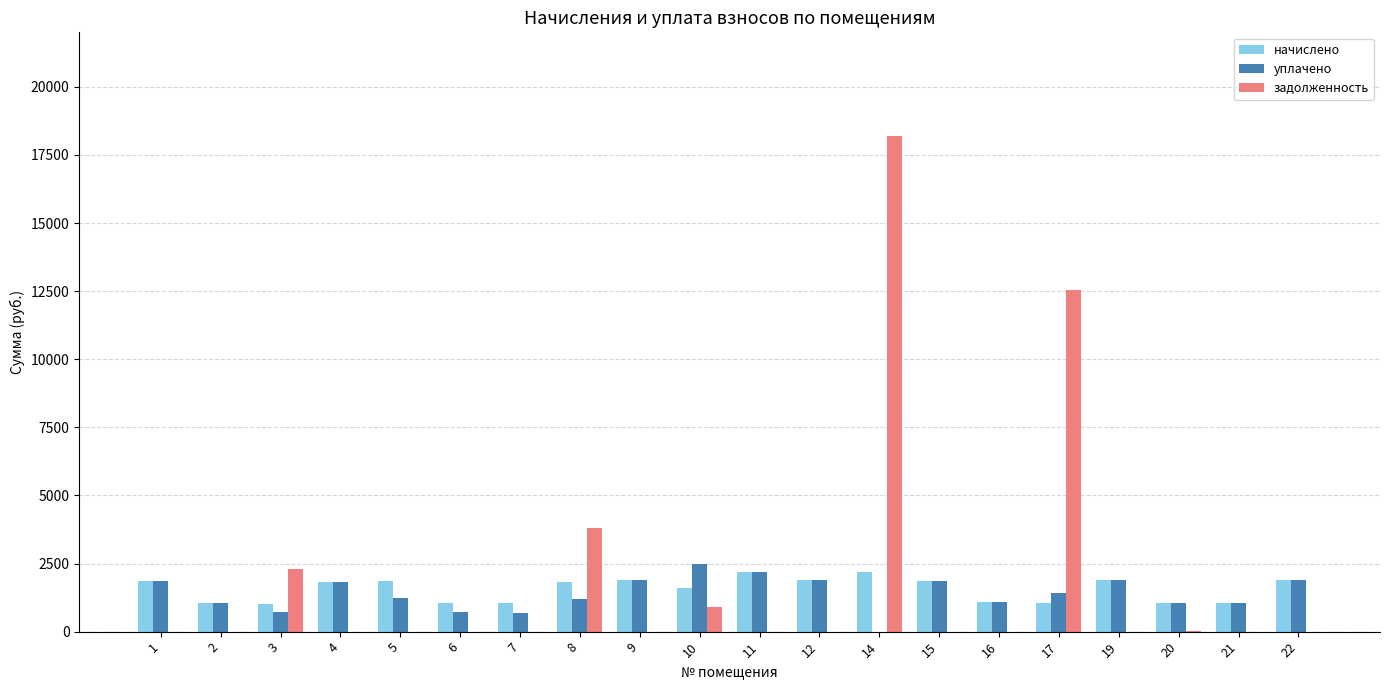

What is the sum of all уплачено values?

28009.0